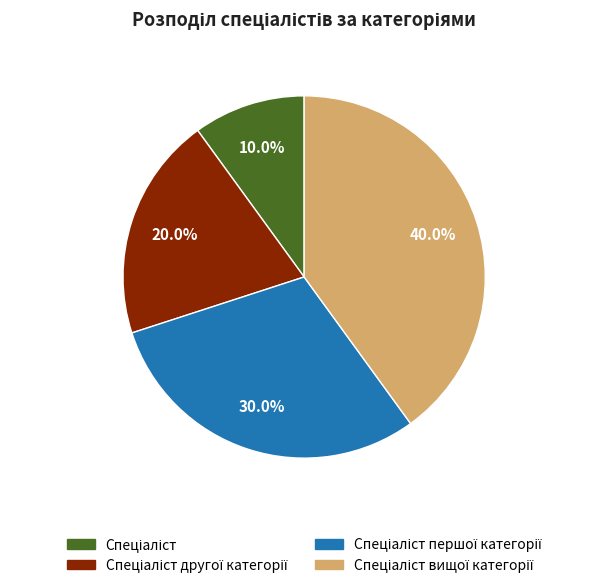

To the nearest percent, what is the difference between the largest and smallest slice percentages?

30%